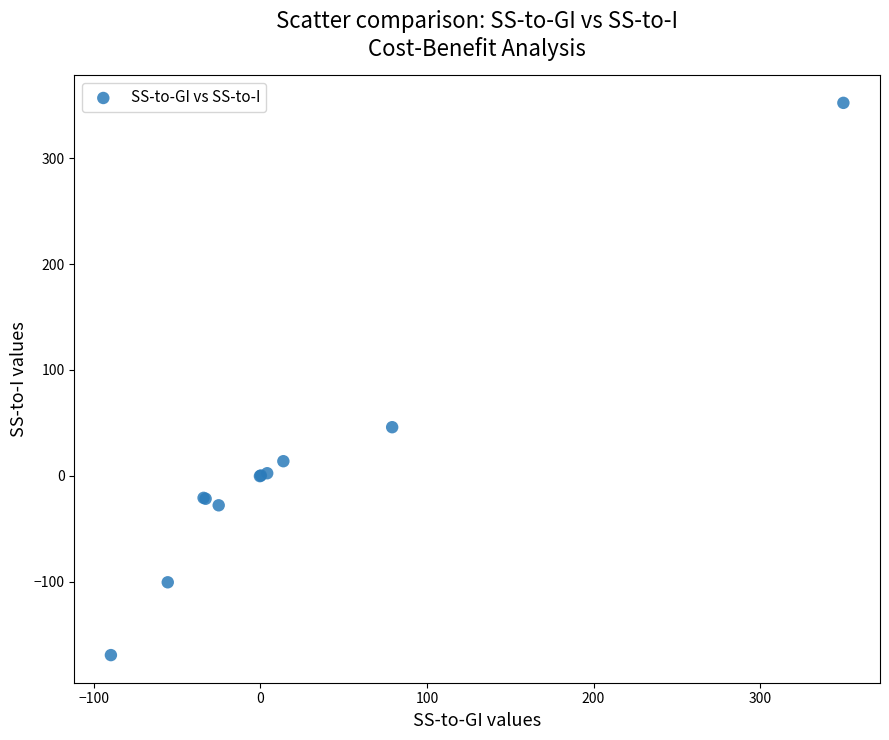

What Y value in the scatter plot is closest to 91?

45.9